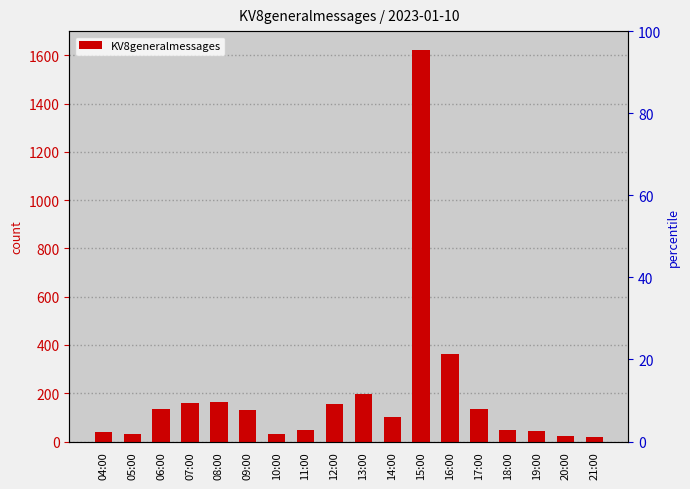

At which category does the chart reach its peak across all series?

15:00